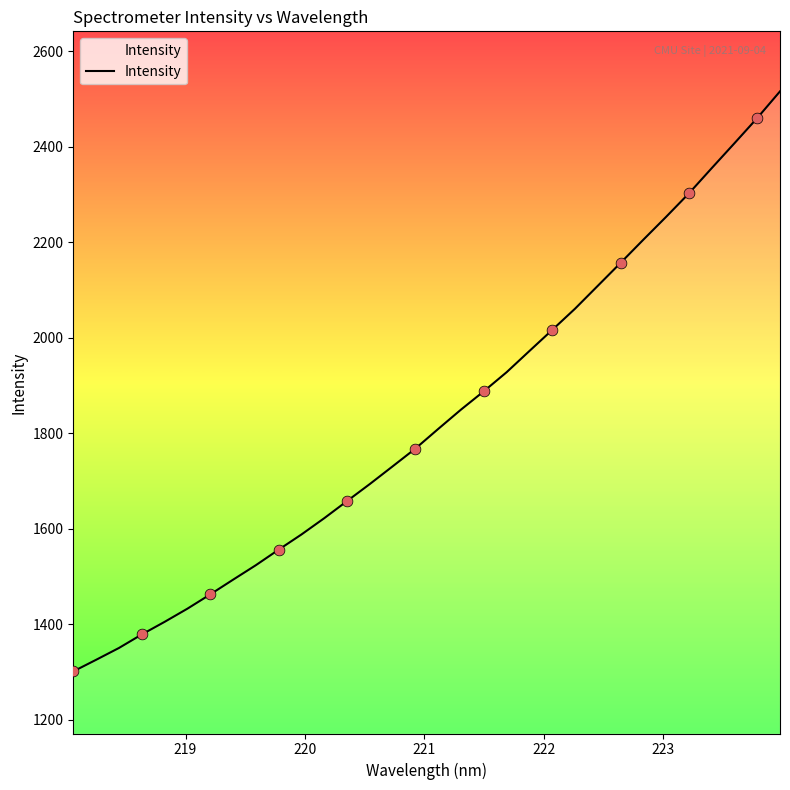

What is the minimum value shown in the chart?

1300.9